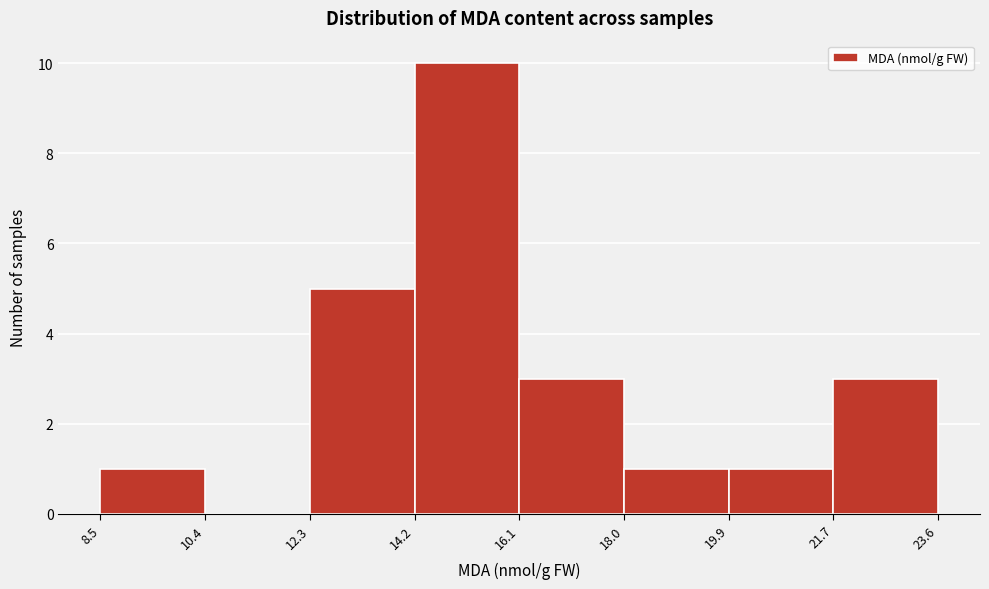

Reading left to right, list every bar in this chart as the range it spans on the x-axis followed by its height. The values are not printed on the chart, so give them approximately, as read against the axis.

8.5 to 10.4: 1
10.4 to 12.3: 0
12.3 to 14.2: 5
14.2 to 16.1: 10
16.1 to 18.0: 3
18.0 to 19.9: 1
19.9 to 21.7: 1
21.7 to 23.6: 3